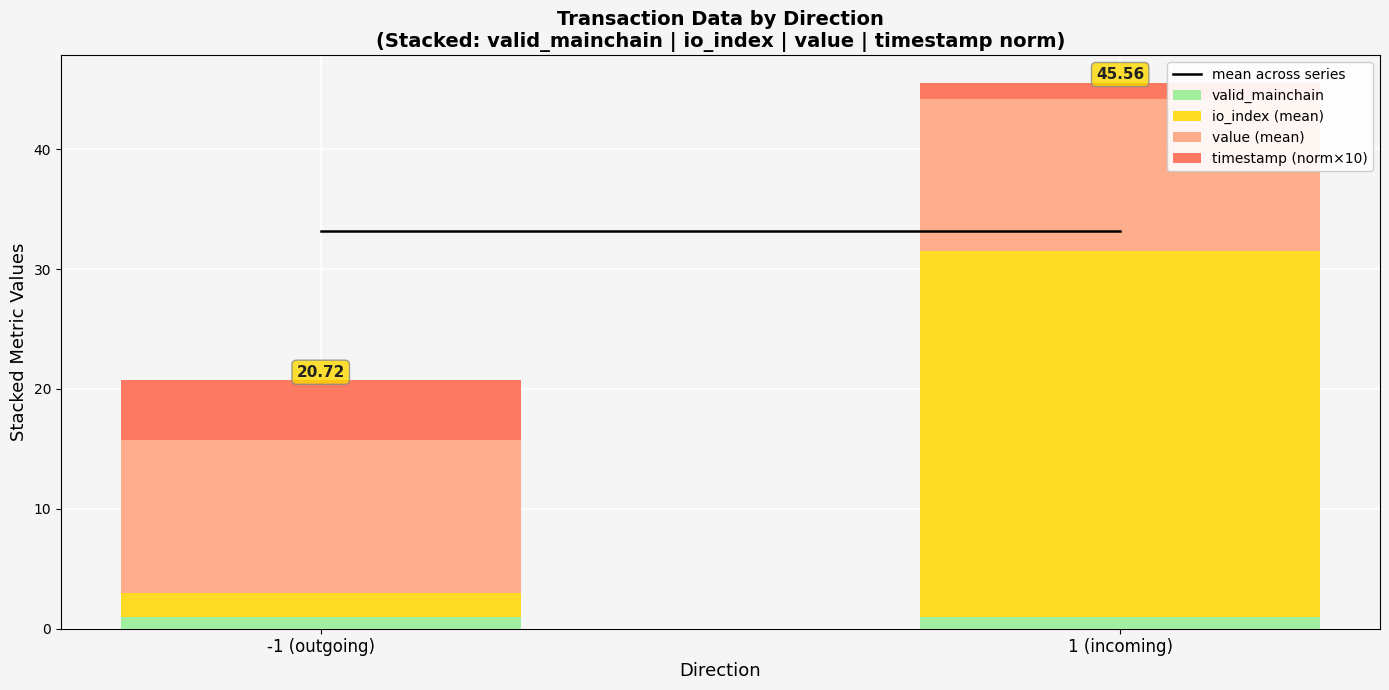

At which category is the sum across all series the highest?

1 (incoming)